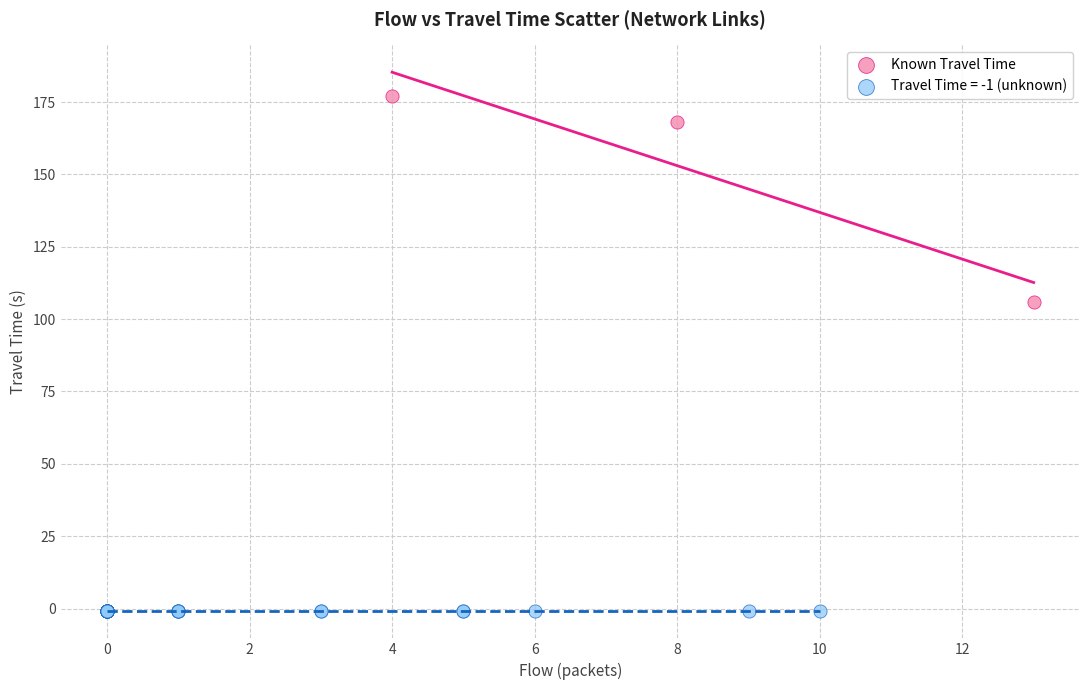

Which series reaches the maximum Y coordinate?

Known Travel Time